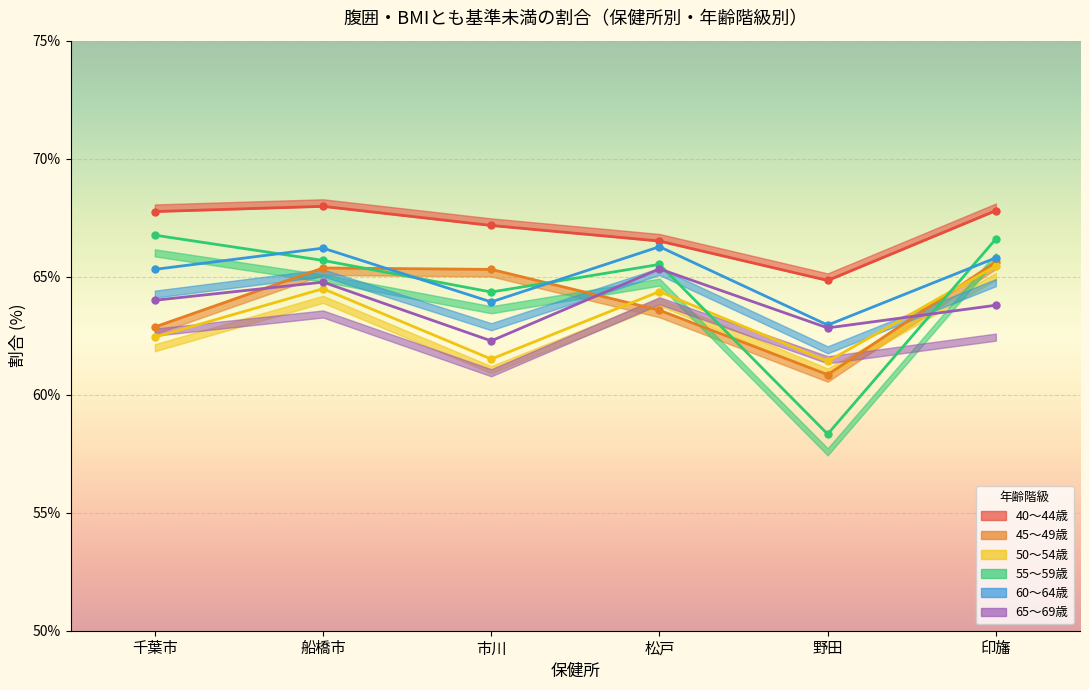

How many lines are shown in the chart?

6